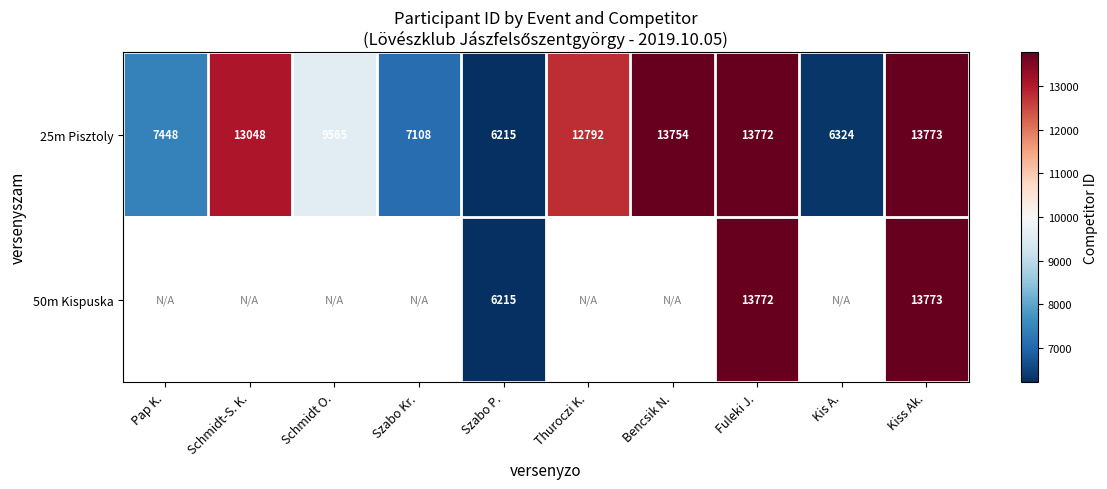

What is the difference between the maximum and second lowest values in the 25m Pisztoly series?

7449